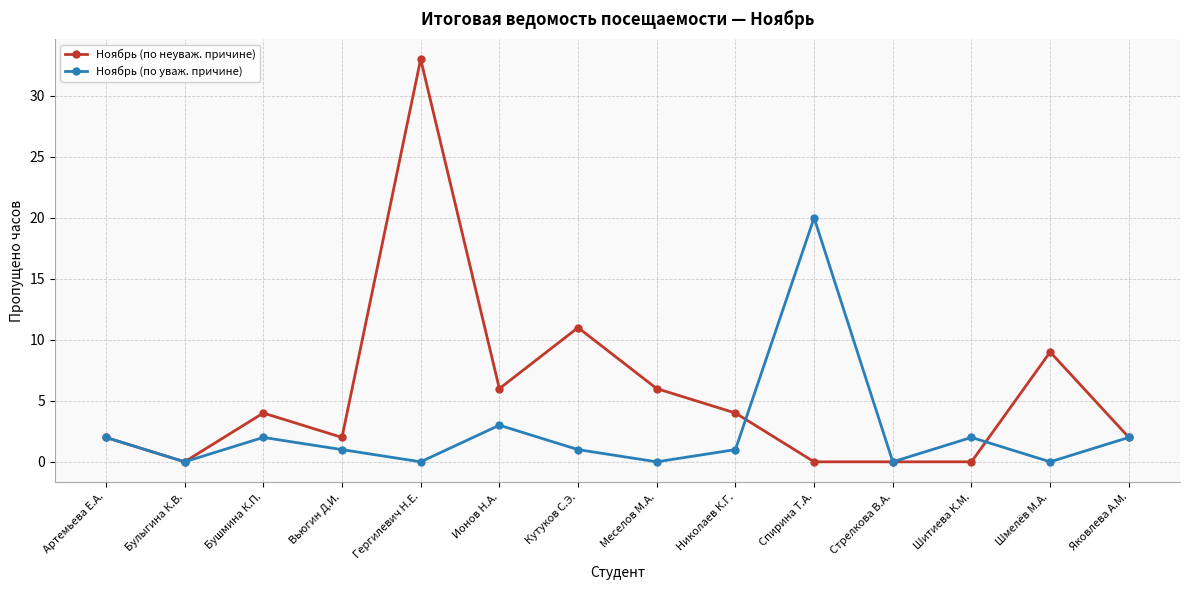

Rank the series by their average value, from highest to lowest.

Ноябрь (по неуваж. причине), Ноябрь (по уваж. причине)